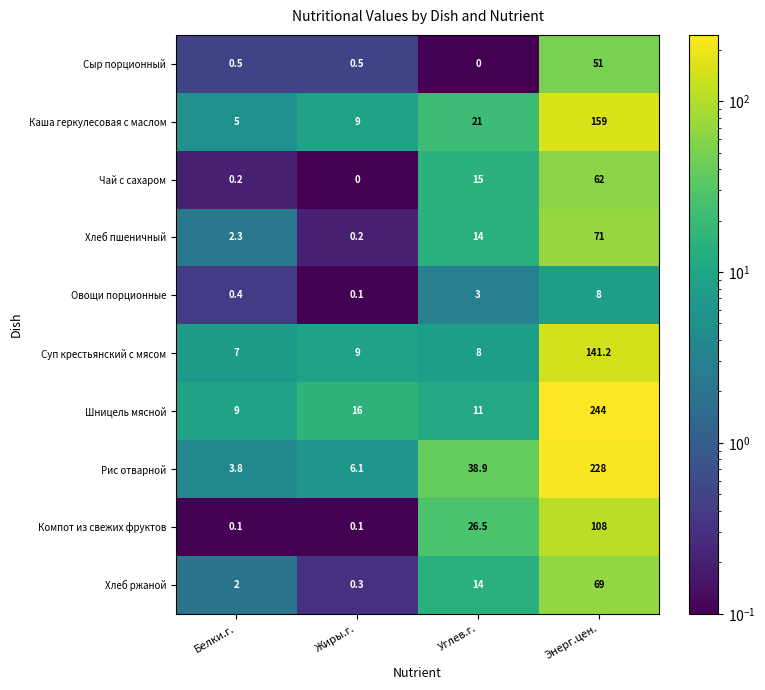

At which category is the sum across all series the highest?

Энерг.цен.